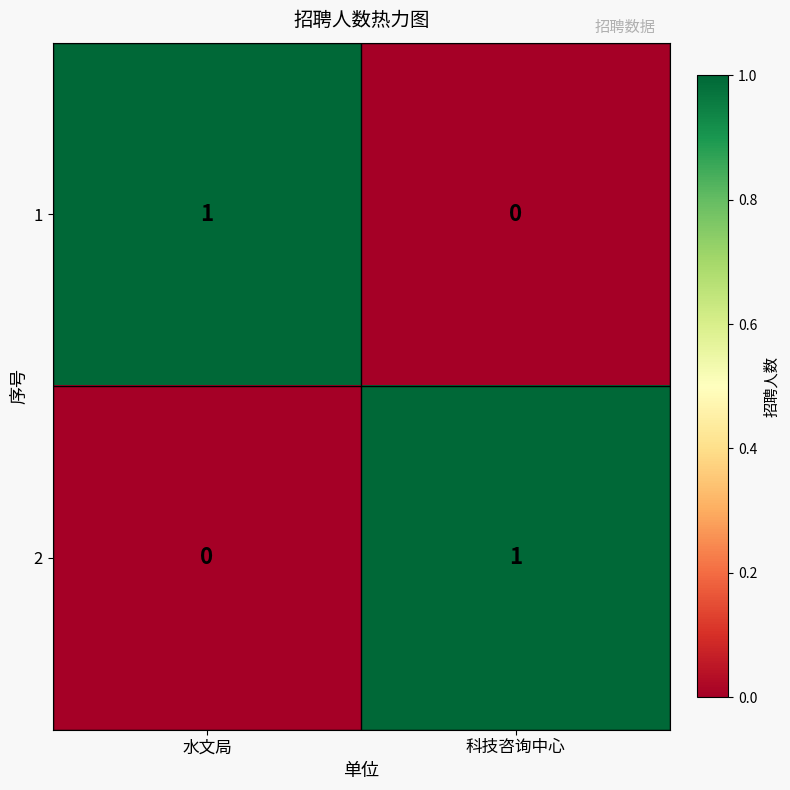

What is the spread (max minus min) of values at 水文局?

1